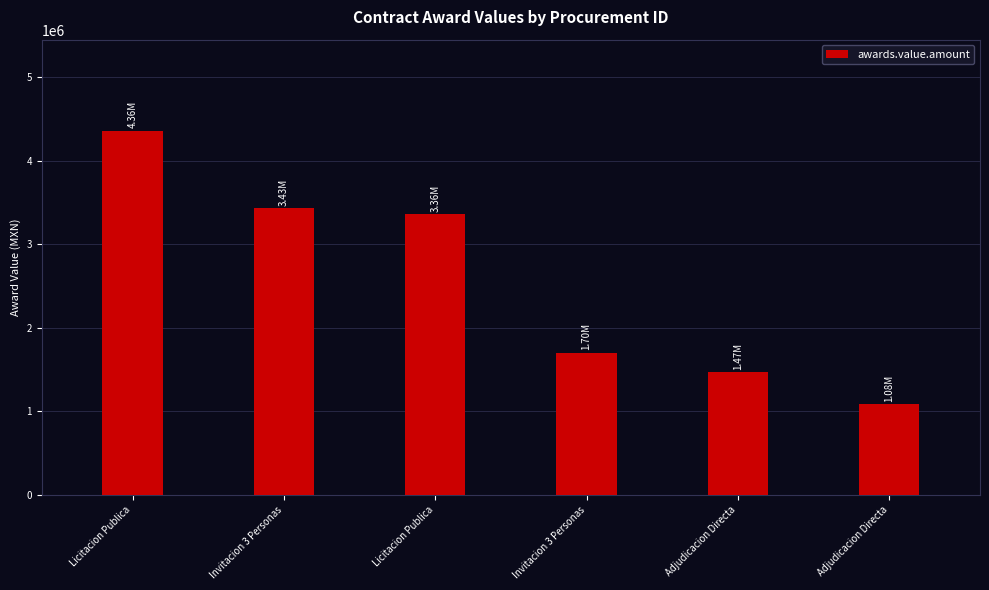

True or false: the data shows 422913.1 at Adjudicacion Directa.

False